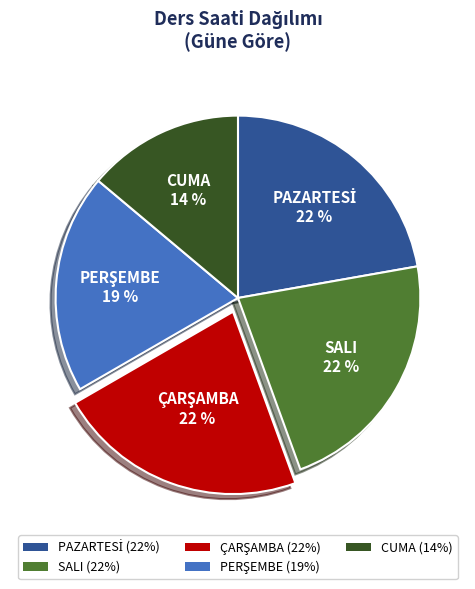

Is it true that SALI is 22% of the pie?

True